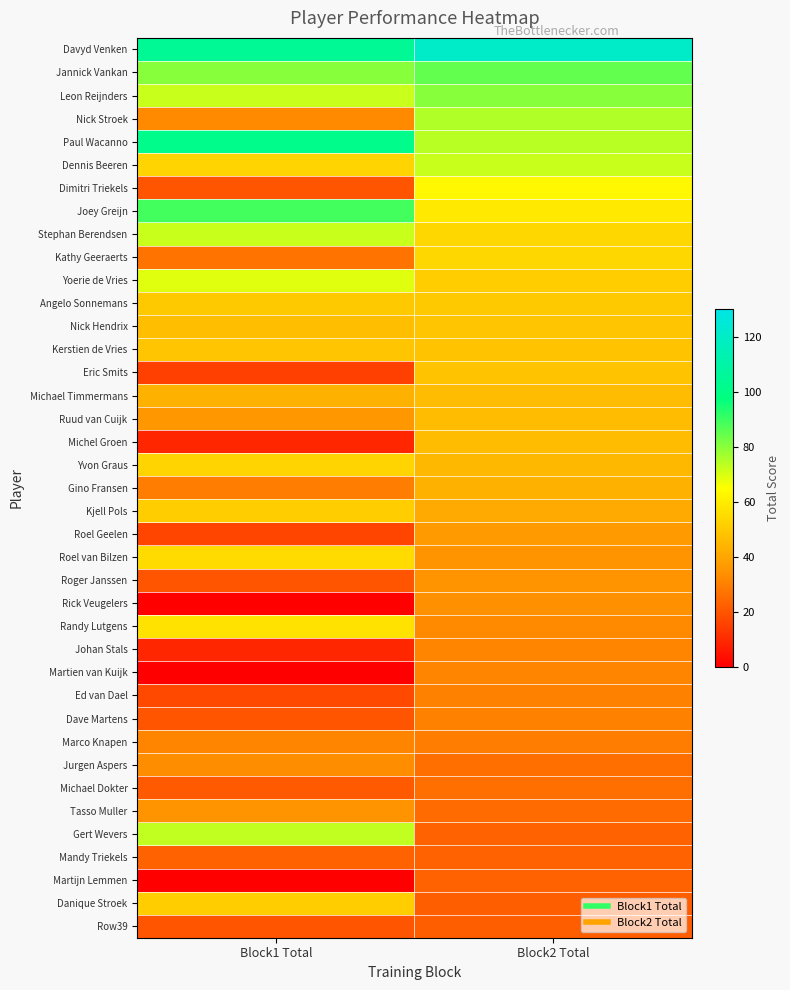

Reading right to left, what are all the values shown in this chart?

Davyd Venken: Block2 Total=121	Block1 Total=104
Jannick Vankan: Block2 Total=85	Block1 Total=80
Leon Reijnders: Block2 Total=80	Block1 Total=72
Nick Stroek: Block2 Total=75	Block1 Total=32
Paul Wacanno: Block2 Total=74	Block1 Total=101
Dennis Beeren: Block2 Total=72	Block1 Total=53
Dimitri Triekels: Block2 Total=63	Block1 Total=20
Joey Greijn: Block2 Total=59	Block1 Total=89
Stephan Berendsen: Block2 Total=54	Block1 Total=72
Kathy Geeraerts: Block2 Total=54	Block1 Total=27
Yoerie de Vries: Block2 Total=51	Block1 Total=69
Angelo Sonnemans: Block2 Total=50	Block1 Total=50
Nick Hendrix: Block2 Total=49	Block1 Total=47
Kerstien de Vries: Block2 Total=48	Block1 Total=49
Eric Smits: Block2 Total=48	Block1 Total=15
Michael Timmermans: Block2 Total=46	Block1 Total=43
Ruud van Cuijk: Block2 Total=46	Block1 Total=36
Michel Groen: Block2 Total=46	Block1 Total=9
Yvon Graus: Block2 Total=45	Block1 Total=53
Gino Fransen: Block2 Total=43	Block1 Total=29
Kjell Pols: Block2 Total=41	Block1 Total=51
Roel Geelen: Block2 Total=37	Block1 Total=16
Roel van Bilzen: Block2 Total=35	Block1 Total=55
Roger Janssen: Block2 Total=35	Block1 Total=20
Rick Veugelers: Block2 Total=34	Block1 Total=0
Randy Lutgens: Block2 Total=32	Block1 Total=57
Johan Stals: Block2 Total=31	Block1 Total=9
Martien van Kuijk: Block2 Total=31	Block1 Total=0
Ed van Dael: Block2 Total=30	Block1 Total=17
Dave Martens: Block2 Total=30	Block1 Total=20
Marco Knapen: Block2 Total=29	Block1 Total=31
Jurgen Aspers: Block2 Total=26	Block1 Total=33
Michael Dokter: Block2 Total=26	Block1 Total=21
Tasso Muller: Block2 Total=25	Block1 Total=35
Gert Wevers: Block2 Total=23	Block1 Total=73
Mandy Triekels: Block2 Total=23	Block1 Total=23
Martijn Lemmen: Block2 Total=23	Block1 Total=0
Danique Stroek: Block2 Total=22	Block1 Total=51
Row39: Block2 Total=22	Block1 Total=20